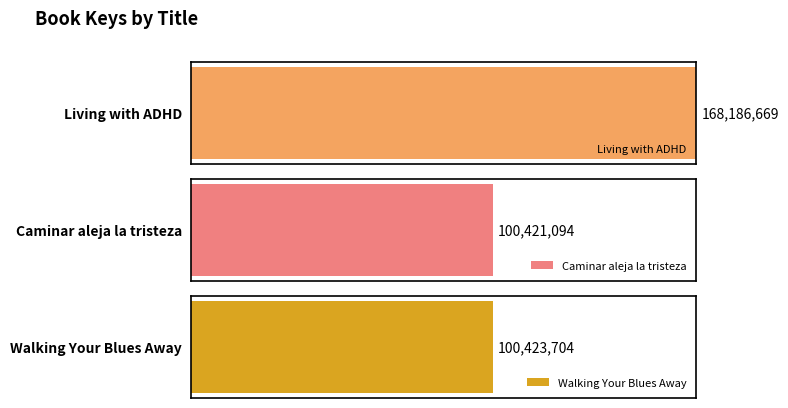

Are the bars horizontal?

Yes